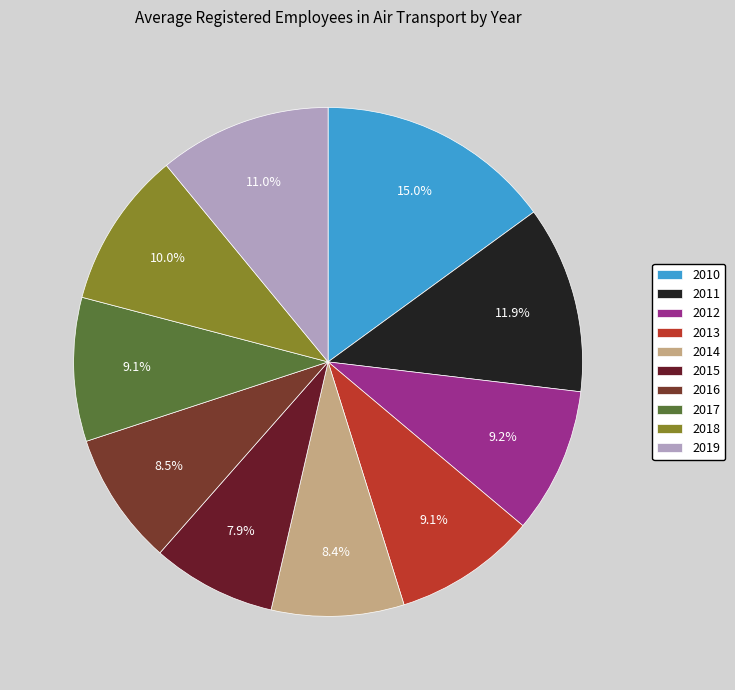

True or false: 2015 accounts for 21% of the total.

False